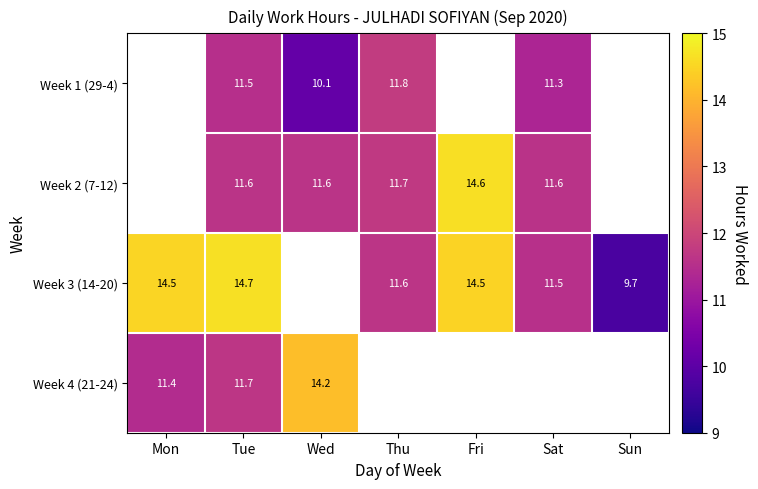

Is the value of Week 1 (29-4) at Sat greater than the value of Week 2 (7-12) at Sat?

No